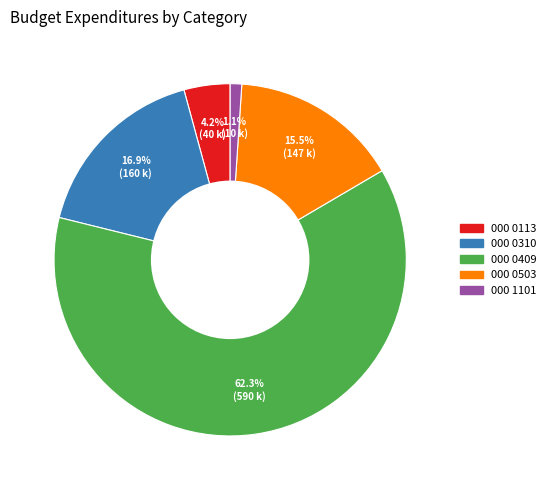

Between 000 0409 and 000 0113, which is larger?

000 0409